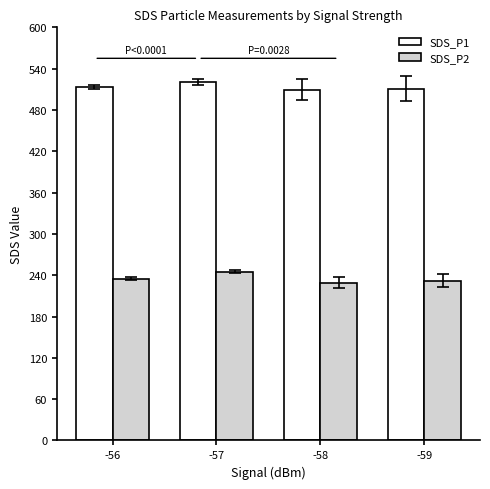

Rank the series by their maximum value, from highest to lowest.

SDS_P1, SDS_P2